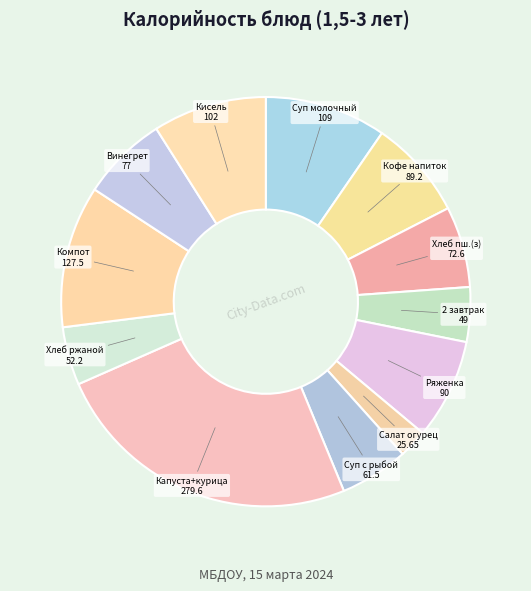

How many segments does this pie chart have?

12